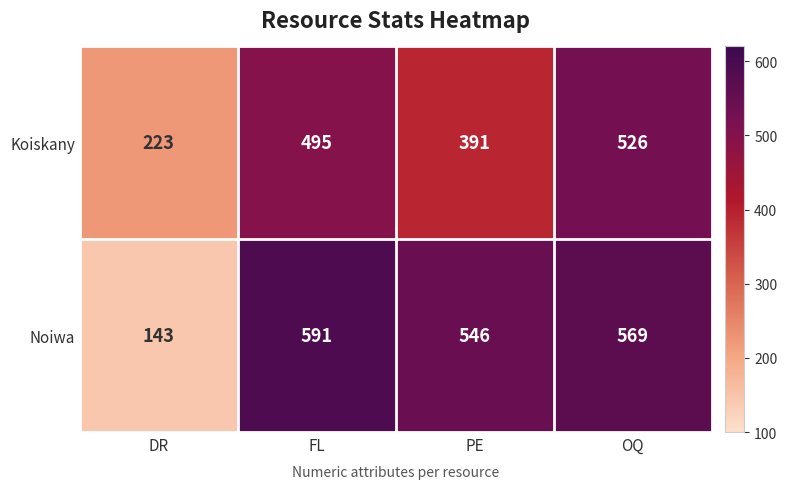

Reading left to right, extract all data points from this chart.

Koiskany: DR=223	FL=495	PE=391	OQ=526
Noiwa: DR=143	FL=591	PE=546	OQ=569